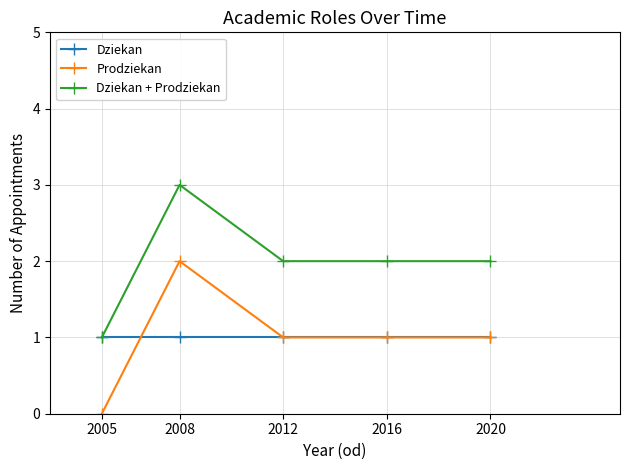

Where is the first local maximum for Dziekan + Prodziekan?

2008